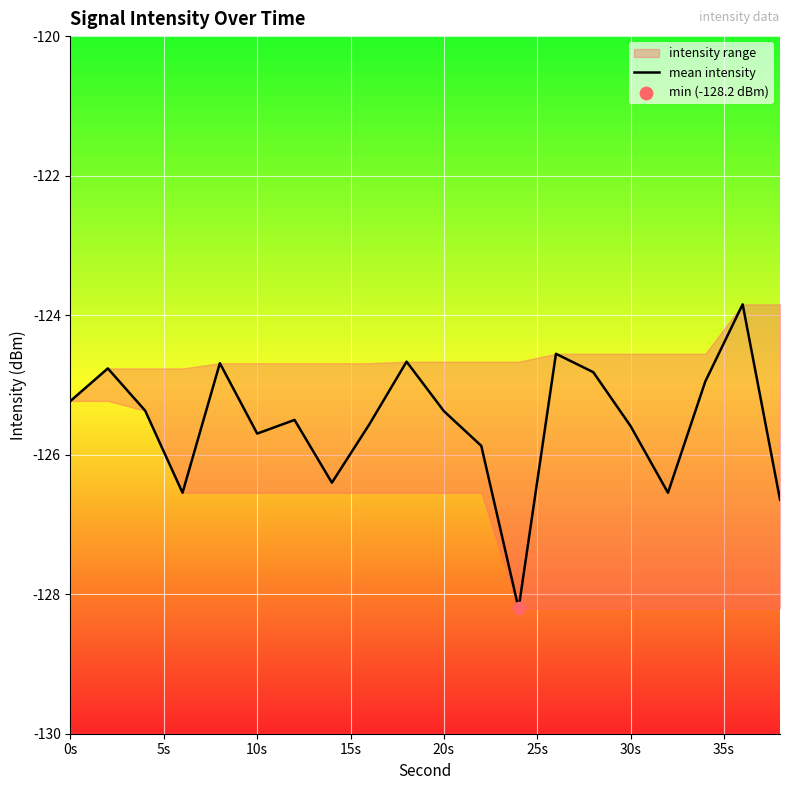

What is the maximum value for mean intensity?

-123.8